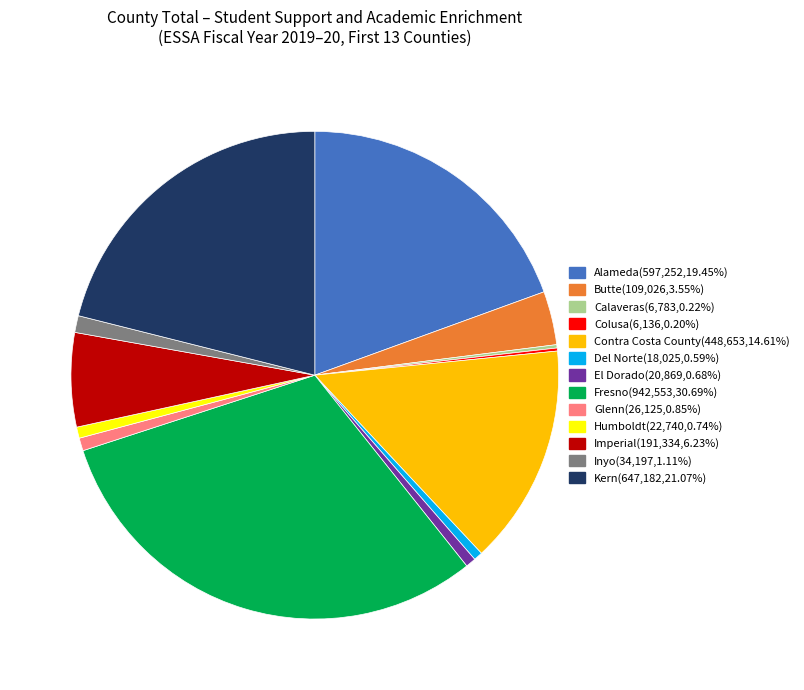

Approximately how many times larger is the value at Alameda(597,252,19.45%) compared to Butte(109,026,3.55%)?

5.5